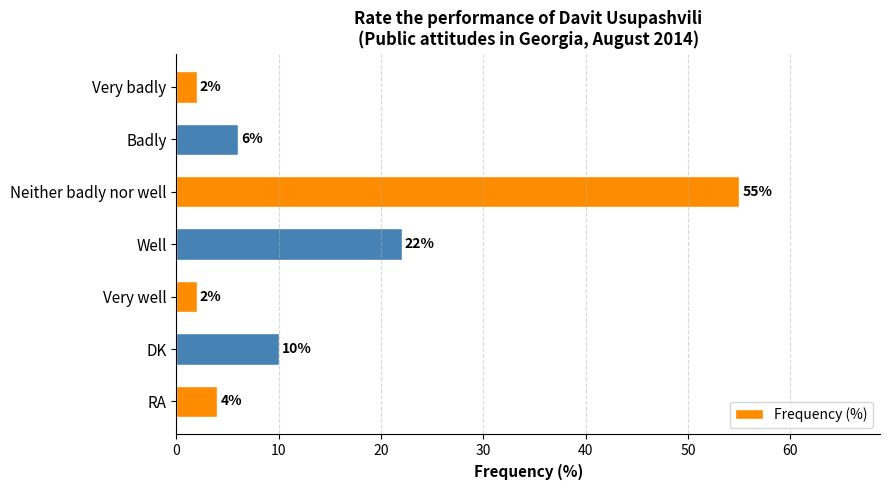

What is the change in value from Well to DK?

-12